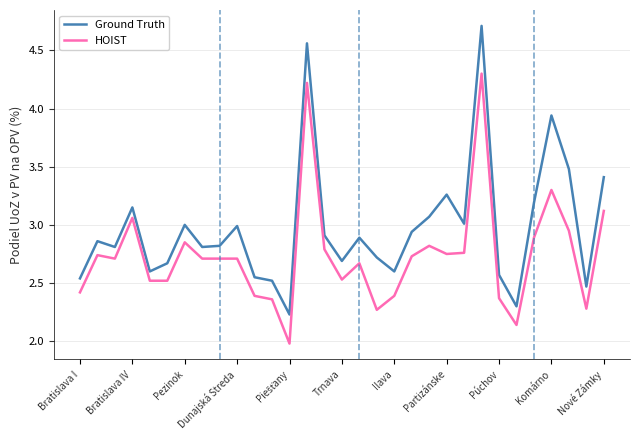

Which series has the largest range (max minus min)?

Ground Truth